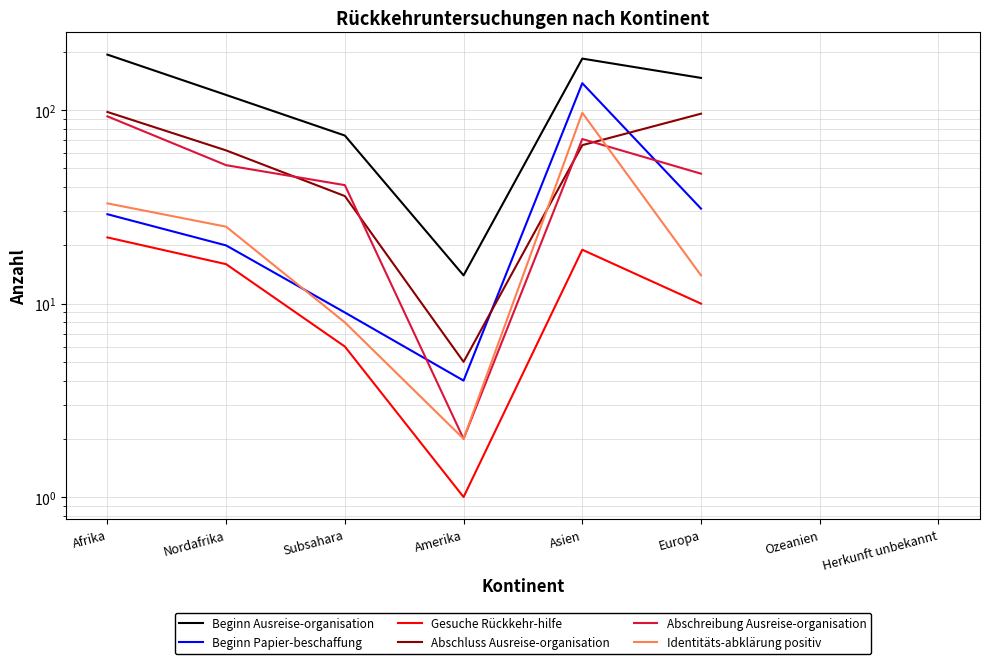

True or false: Abschreibung Ausreise-organisation and Beginn Ausreise-organisation cross at least once.

False